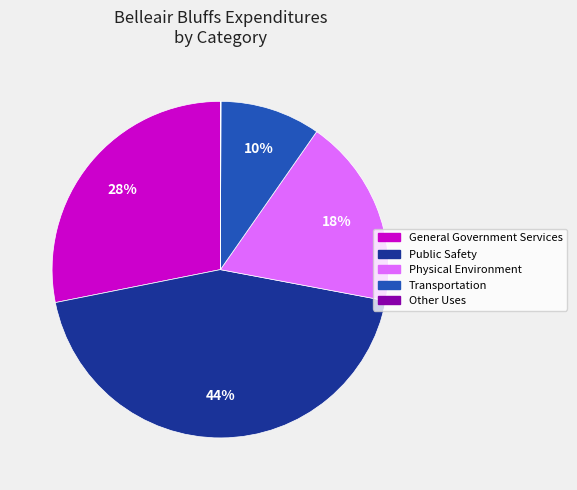

Which slice is the largest?

Public Safety